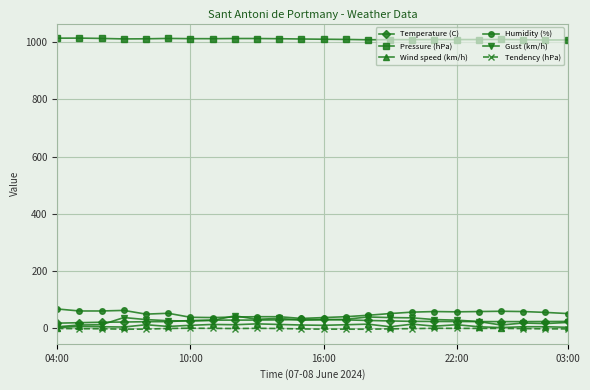

True or false: Wind speed (km/h) has more than 1 points higher than both neighbors.

True